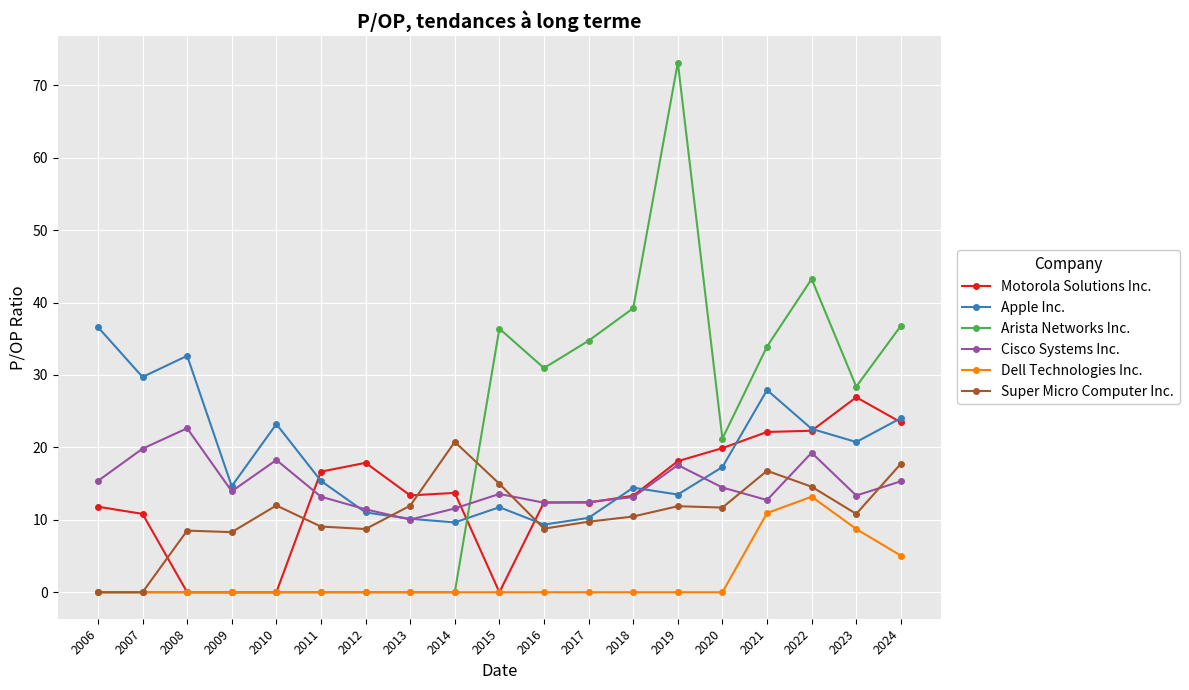

Which category has the highest value across all series?

2019